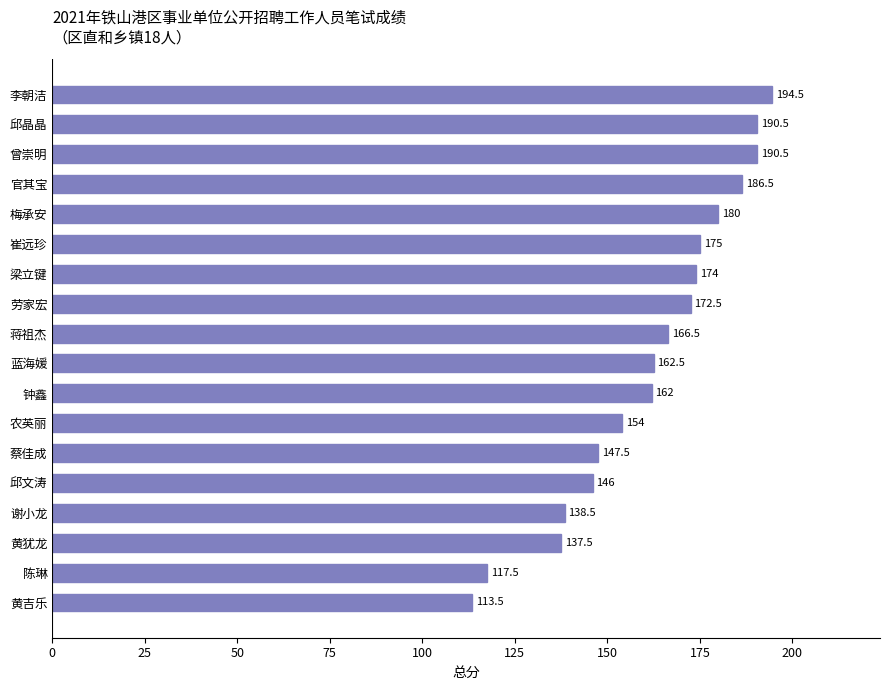

What value does the data have at 梅承安?

180.0